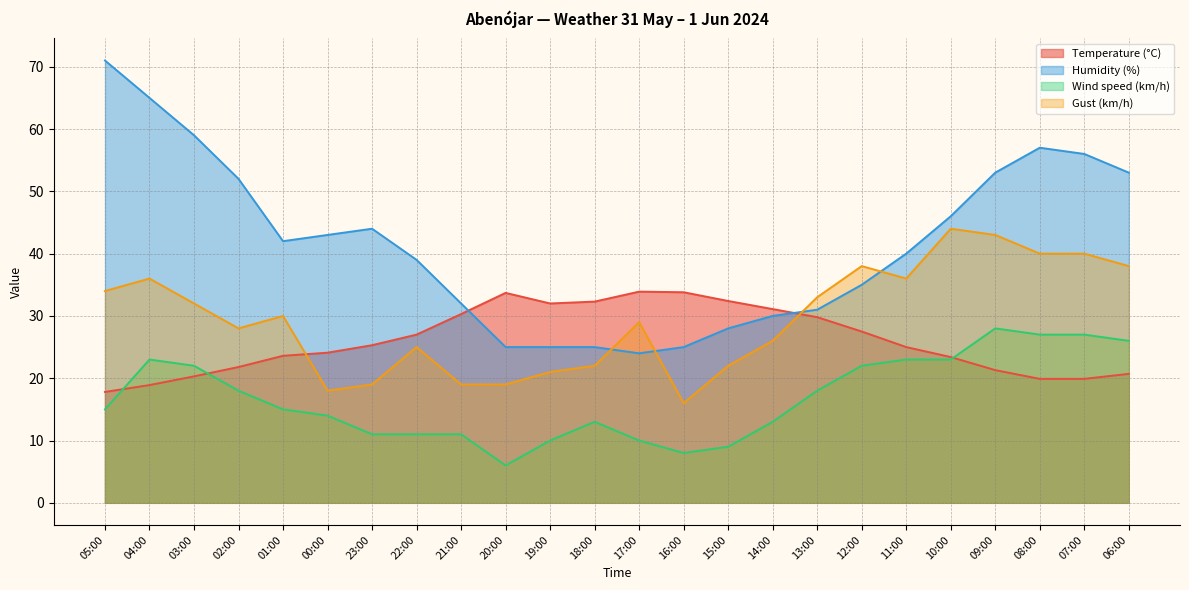

How many interior local valleys does the Gust (km/h) series have?

4